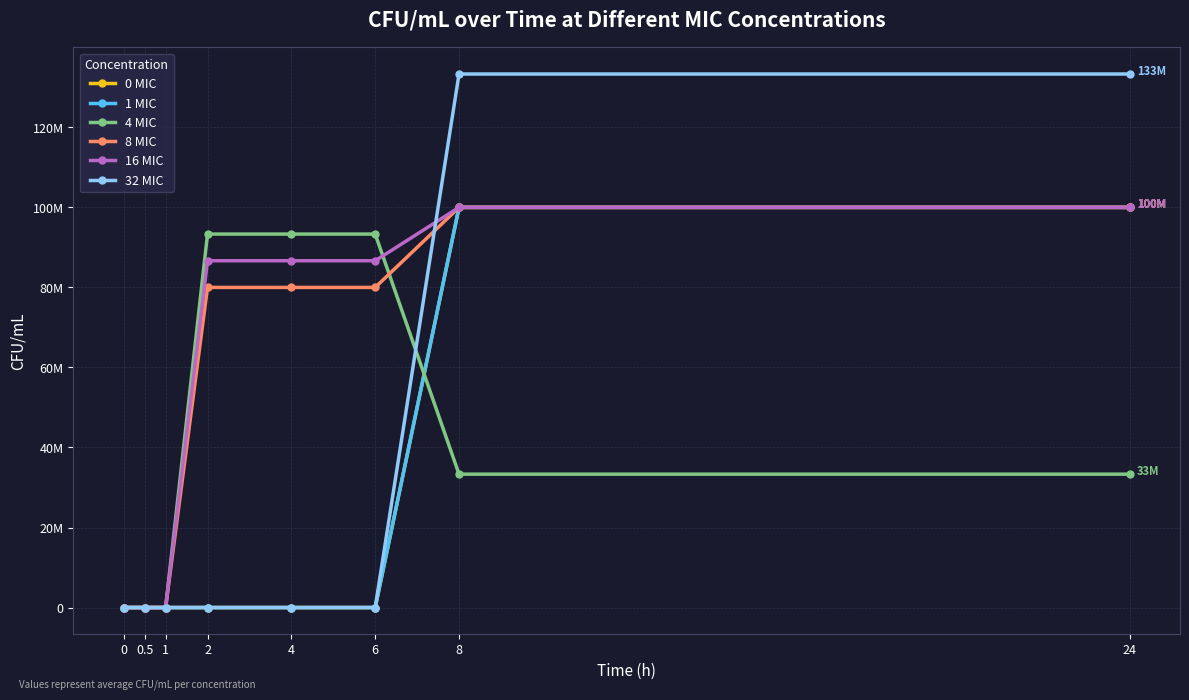

Is it true that 32 MIC equals 91710991 at 24?

False